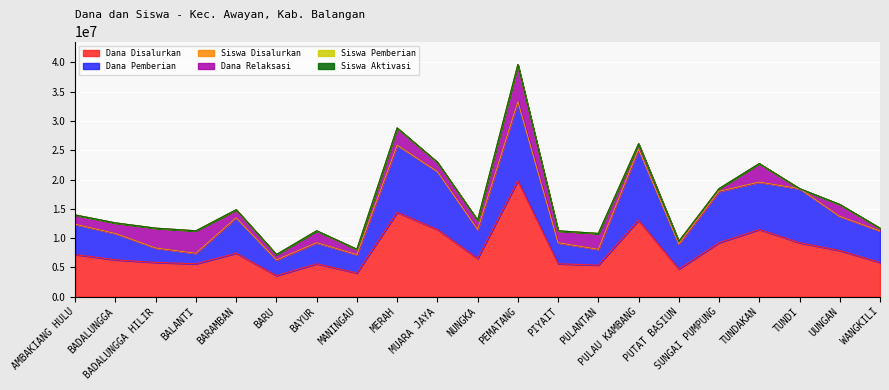

At which label does Dana Pemberian reach its minimum?

BARU